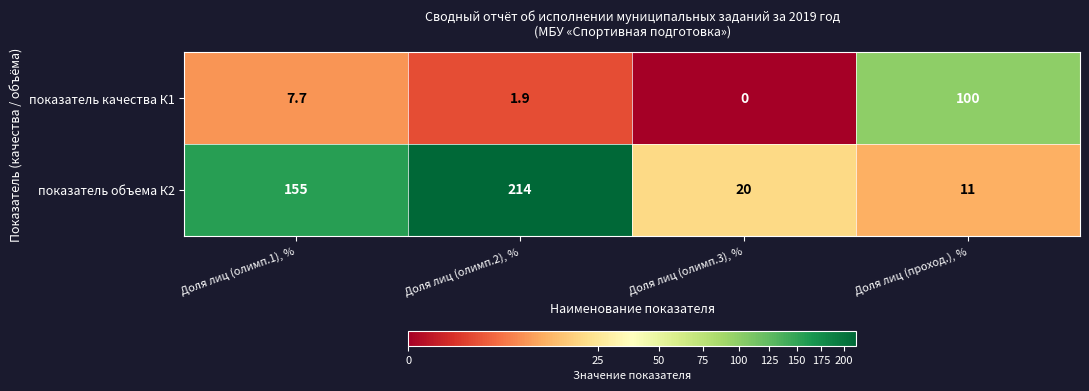

The показатель объема К2 series shows 20.0 at Доля лиц (олимп.3), %. True or false?

True